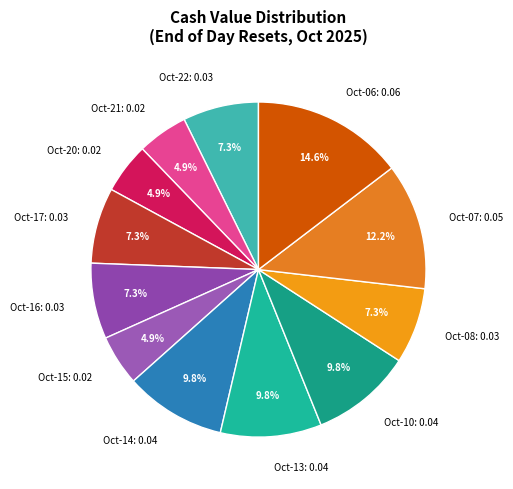

Between Oct-06: 0.06 and Oct-17: 0.03, which is larger?

Oct-06: 0.06